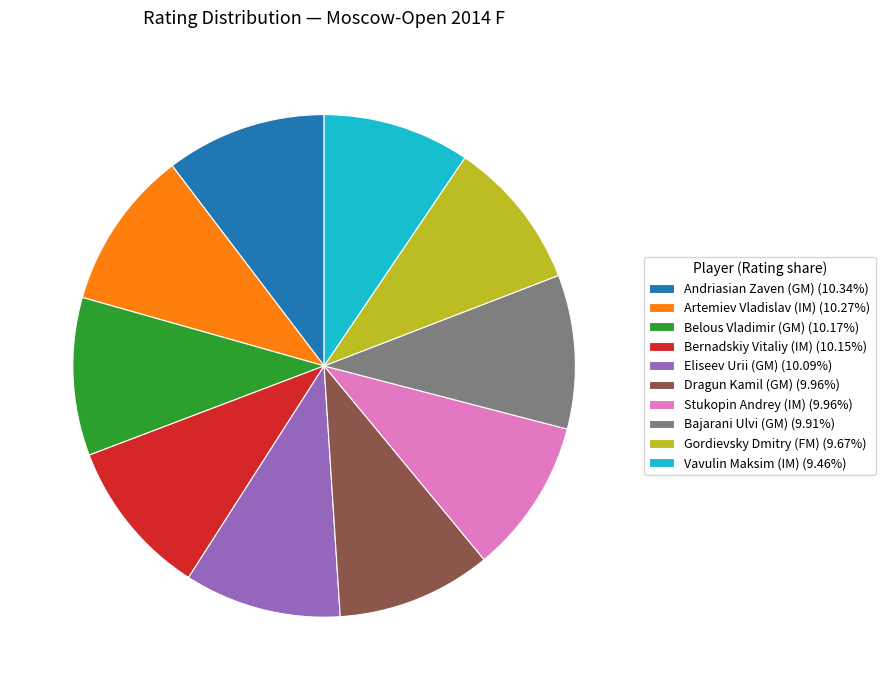

How many slices are in this pie chart?

10